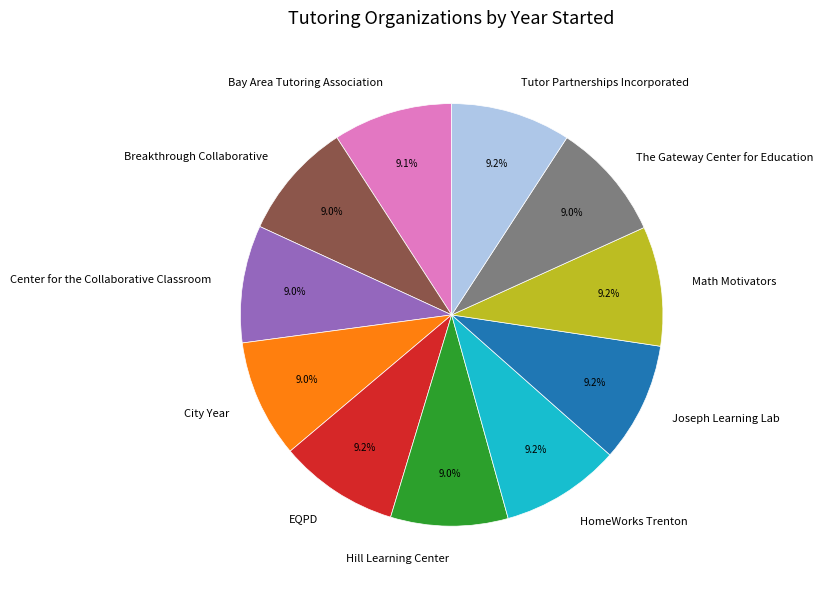

Does HomeWorks Trenton account for over 50% of the chart?

No